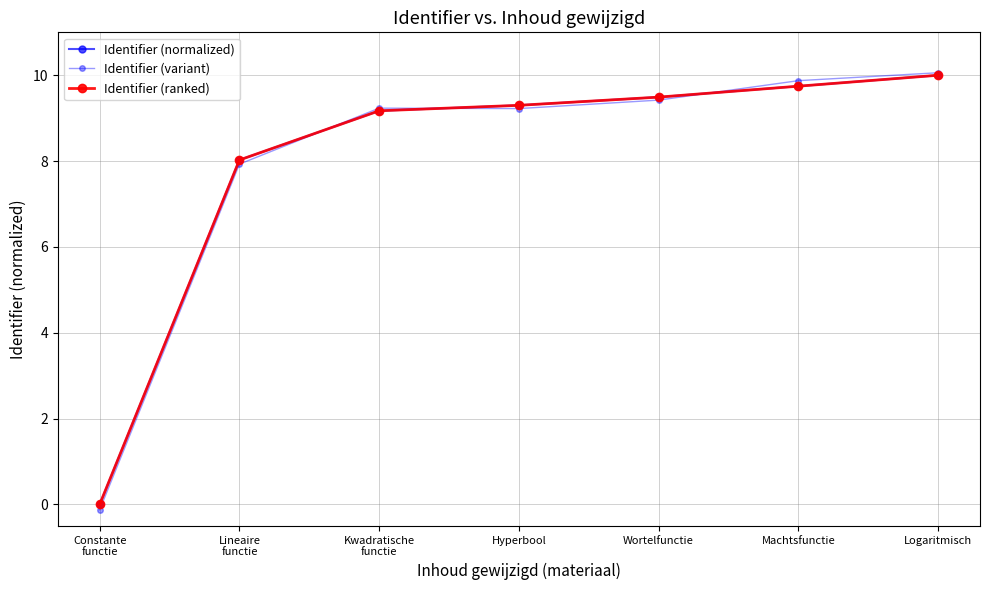

The value of Identifier (normalized) at Wortelfunctie is 9.5. True or false?

True